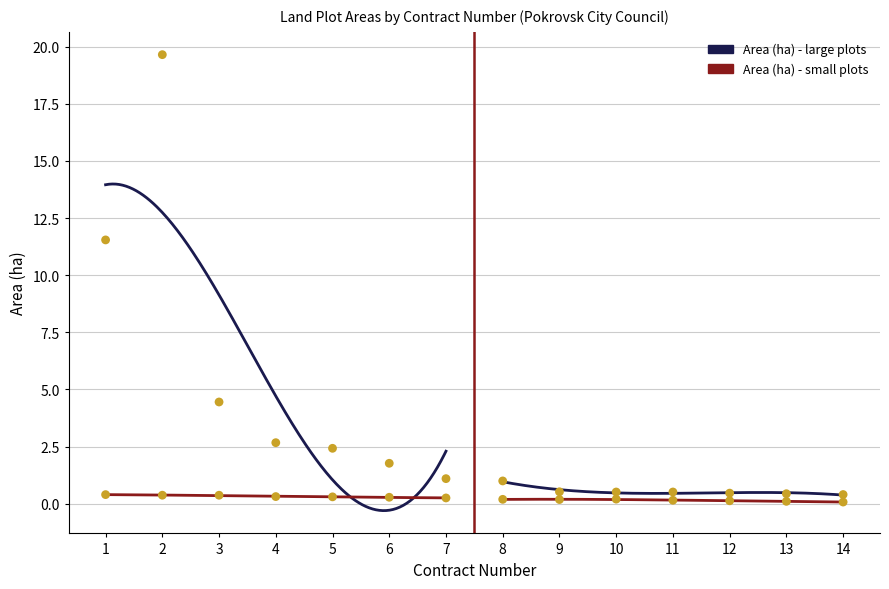

Which series has the largest total across all categories?

Area (ha) - large plots